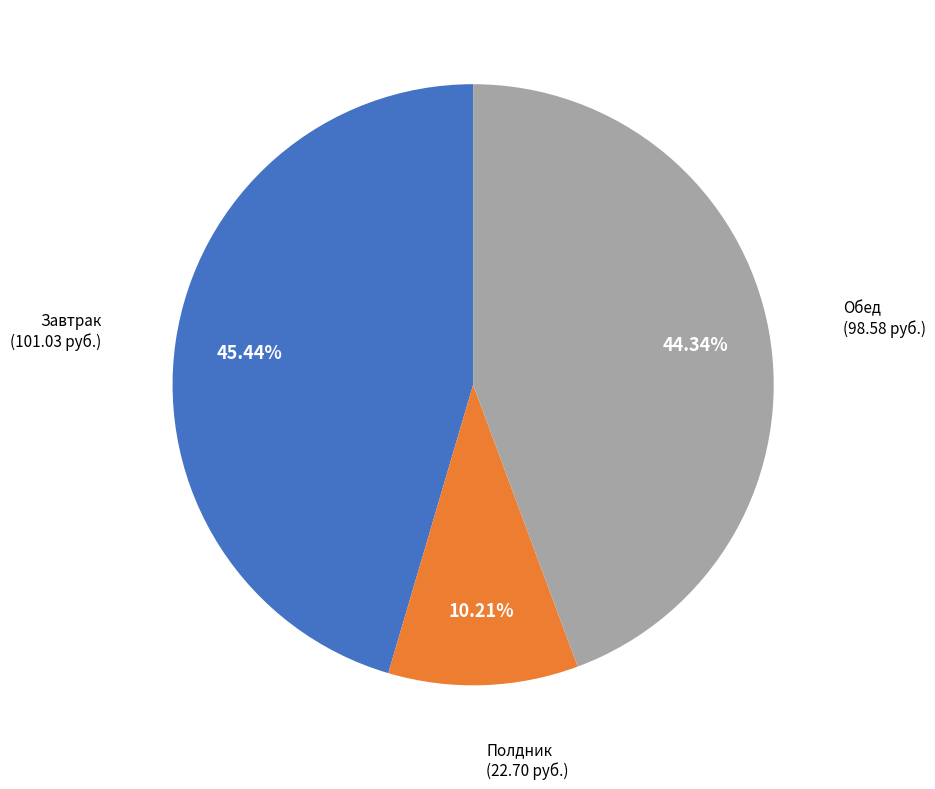

Rank the categories by value from highest to lowest.

Завтрак, Обед, Полдник